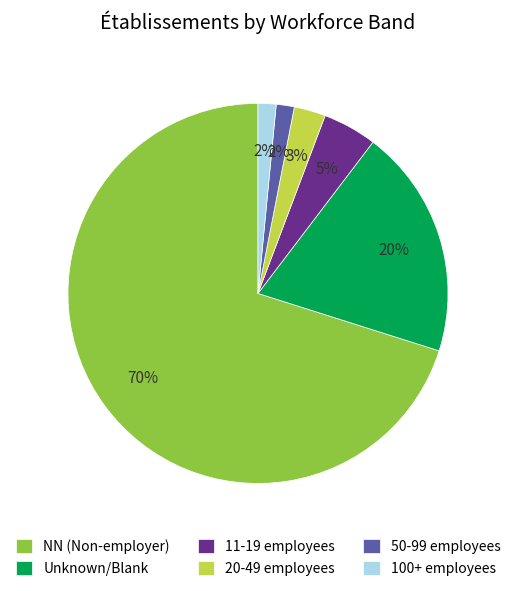

What percentage is the Unknown/Blank slice, to the nearest percent?

20%